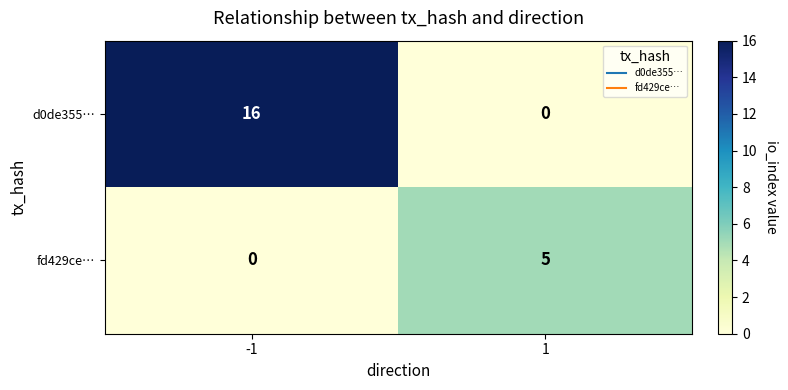

True or false: fd429ce… has a value of 9 at 1.

False